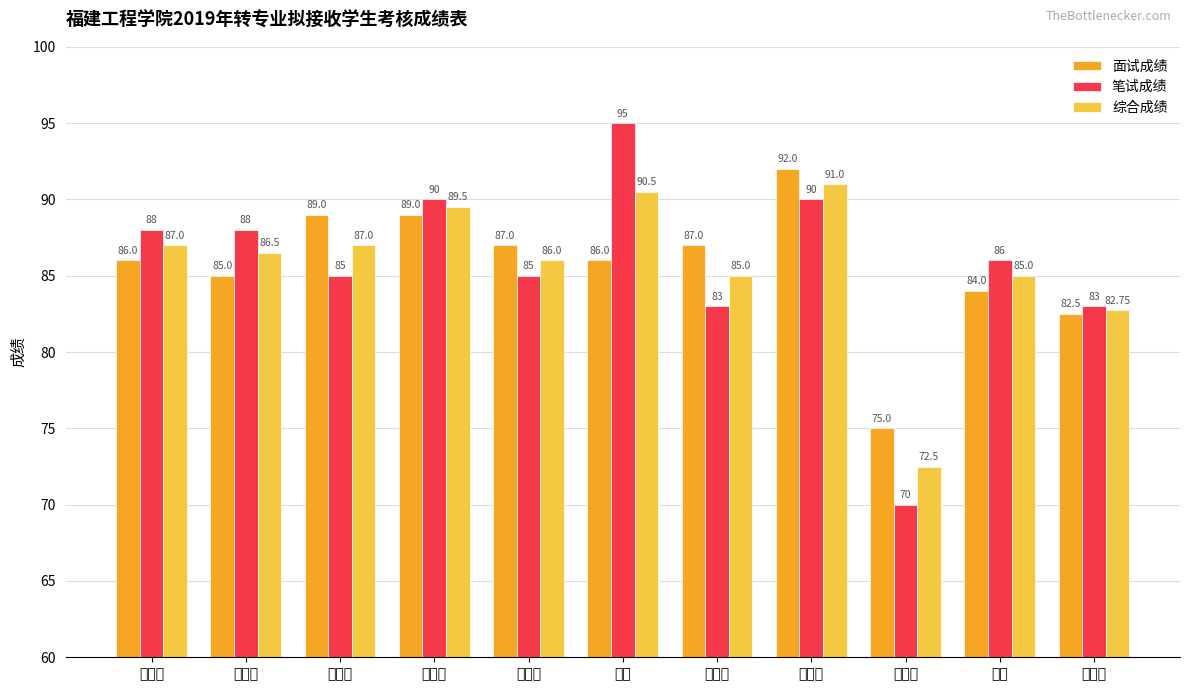

What is the difference between the highest and lowest values at 张凡?

9.0